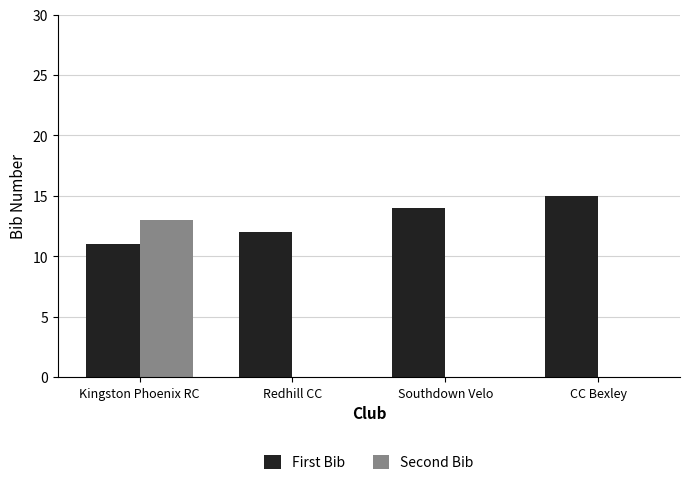

What is the sum of all Second Bib values?

13